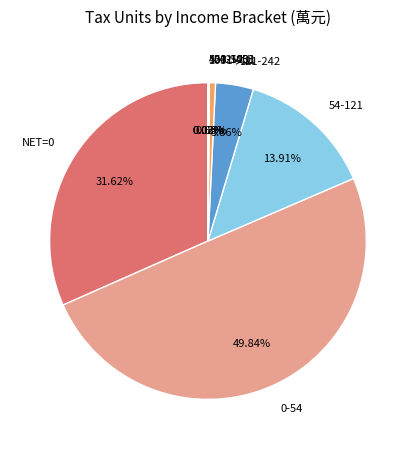

Is there a majority slice in this chart?

No